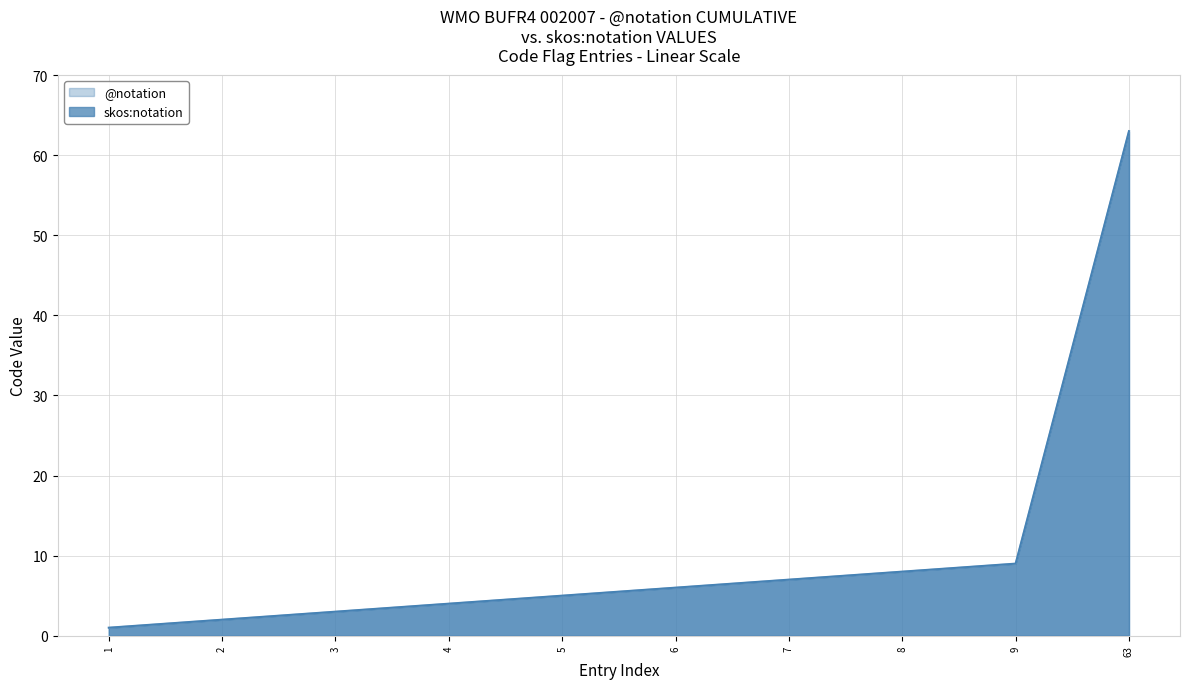

Which series has the widest spread of values?

@notation